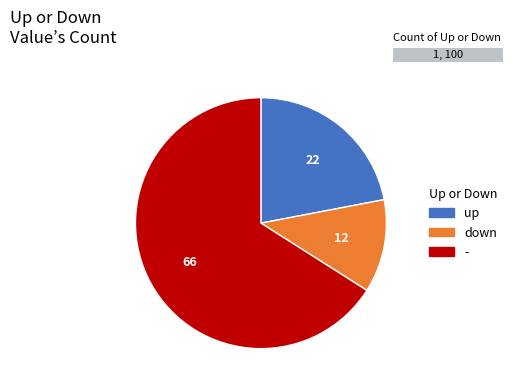

Does up account for over 50% of the chart?

No